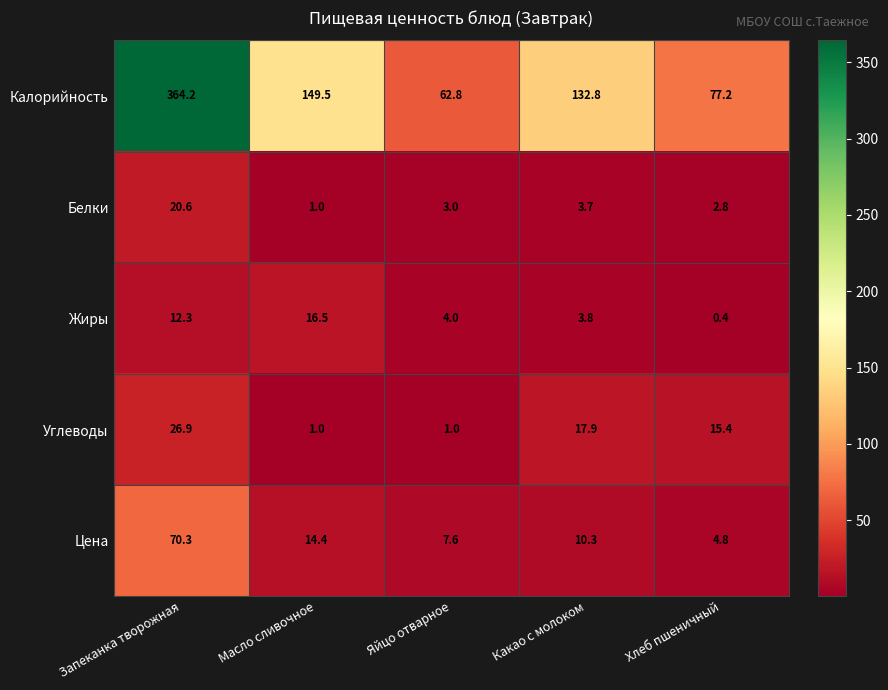

The value of Калорийность at Запеканка творожная is 143.6. True or false?

False